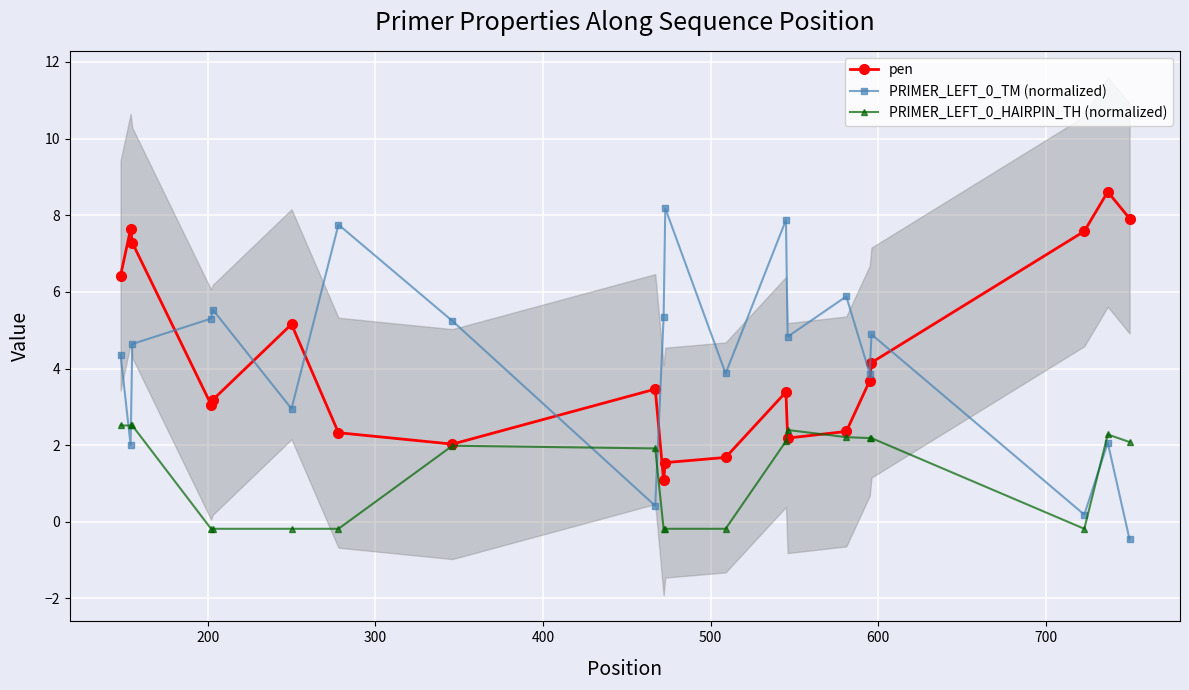

What is the lowest value of the pen series?

1.1